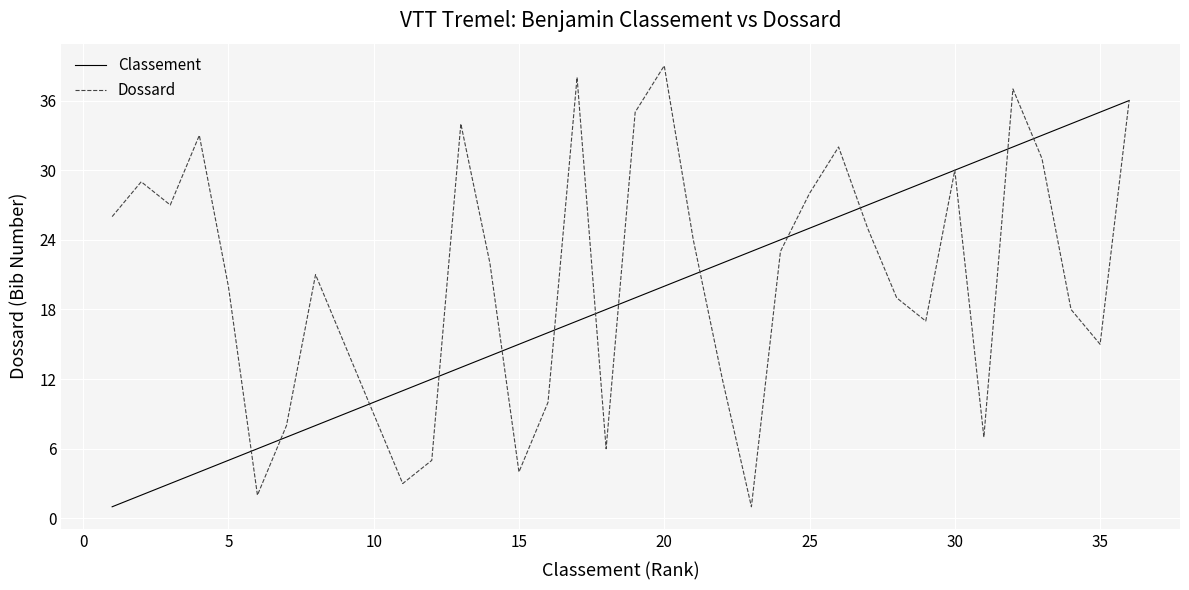

Rank the series by their maximum value, from highest to lowest.

Dossard, Classement